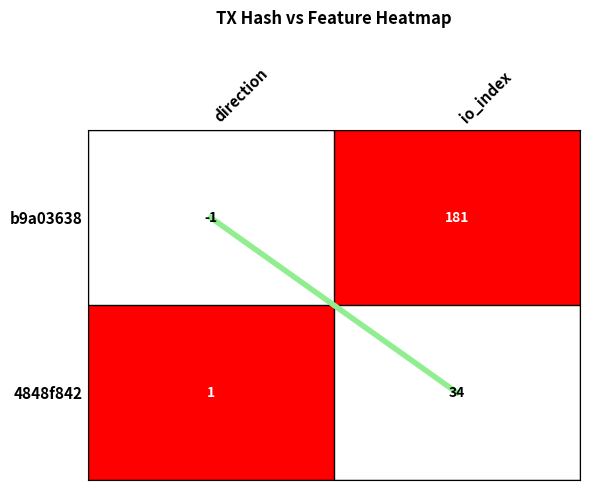

How many distinct data groups are displayed?

2